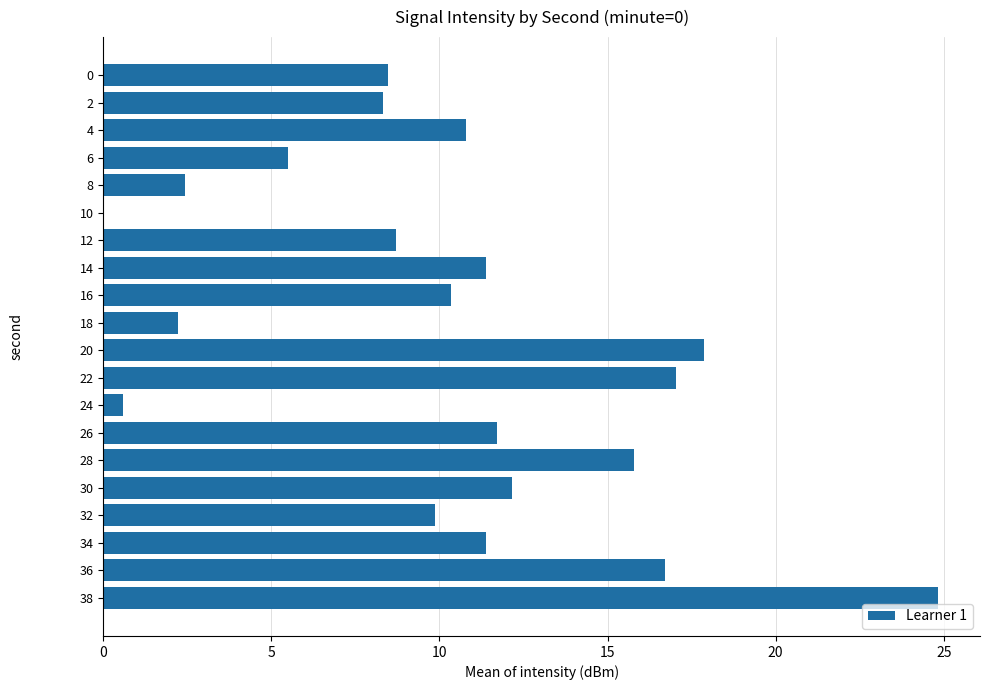

The chart shows a value of 0.1 at 12. True or false?

False